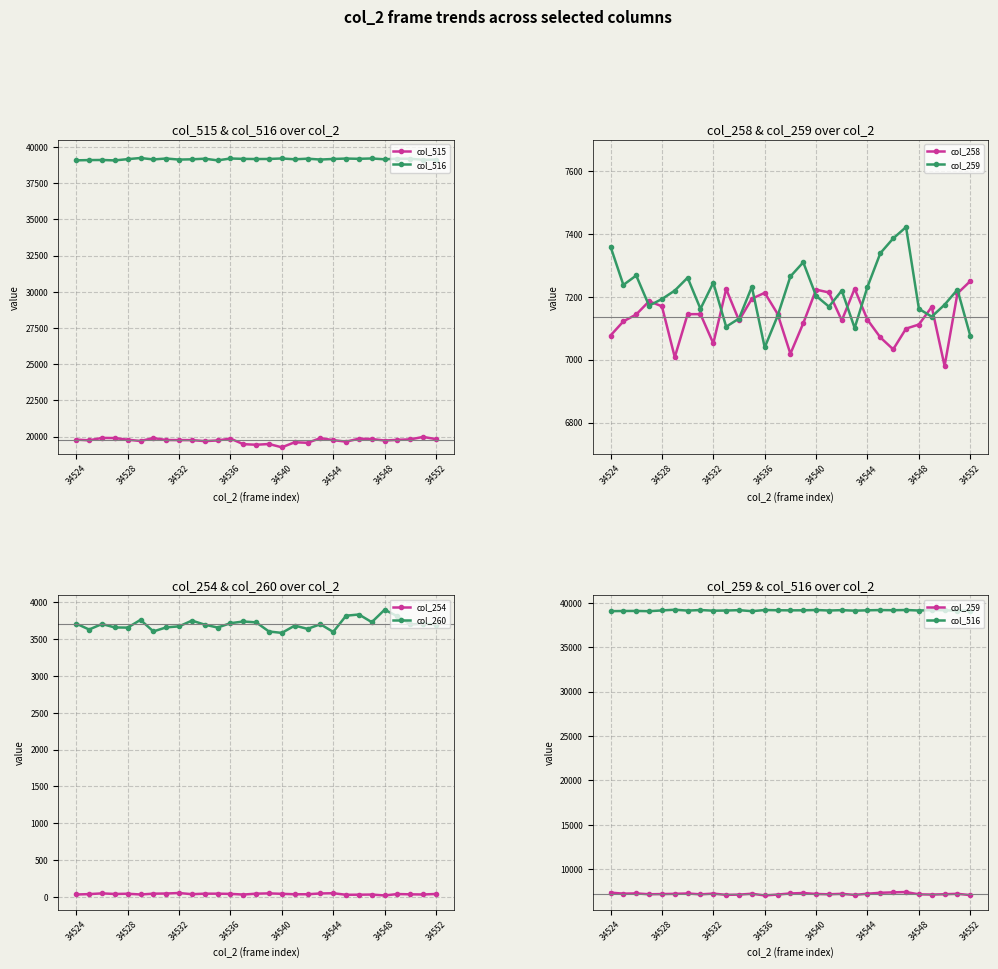

True or false: col_254 and col_260 intersect in this chart.

False